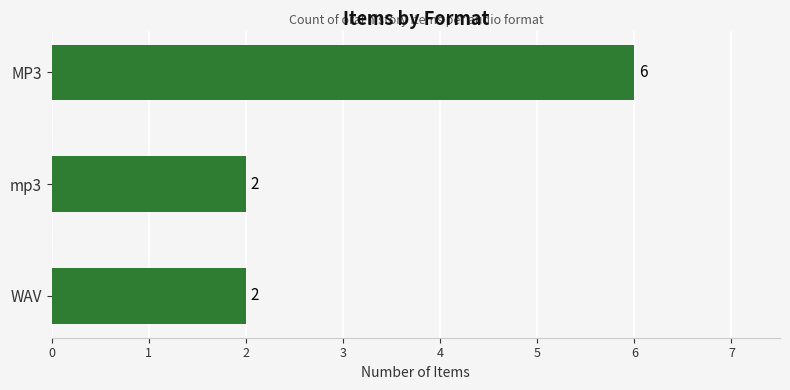

How many data points does each series have?

3